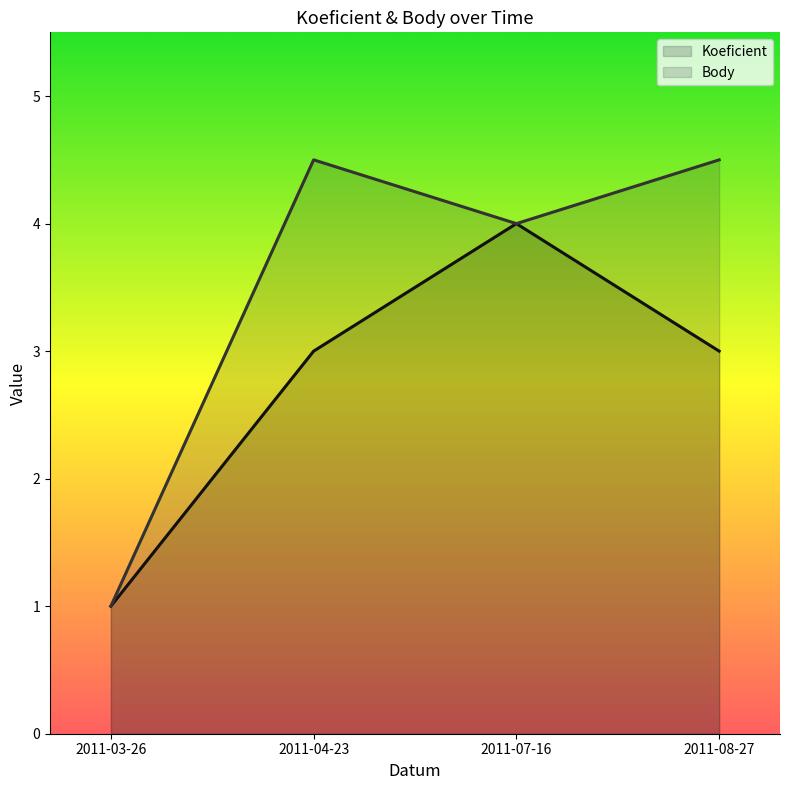

True or false: Koeficient and Body intersect in this chart.

False